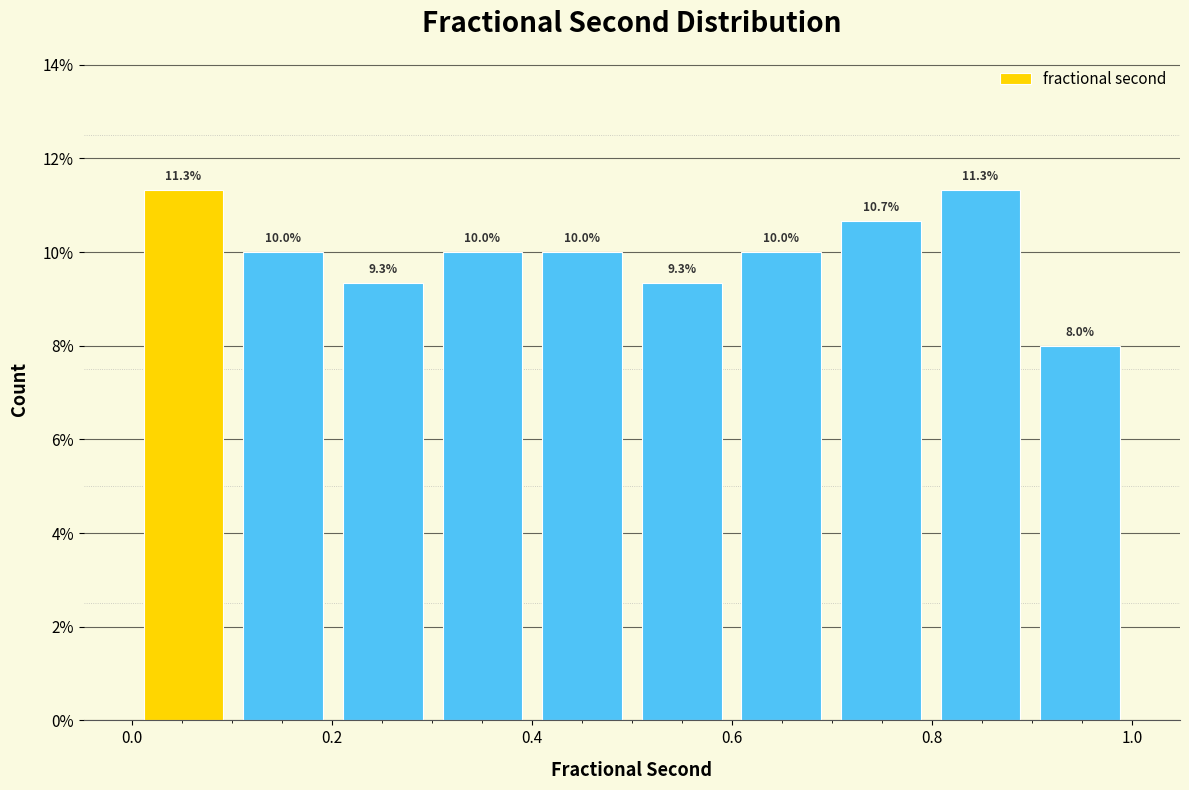

What is the height of the bar covering 0.0 to 0.1 on the x-axis? The bar edges are not printed on the chart, so give them approximately, as read against the axis.

11.3